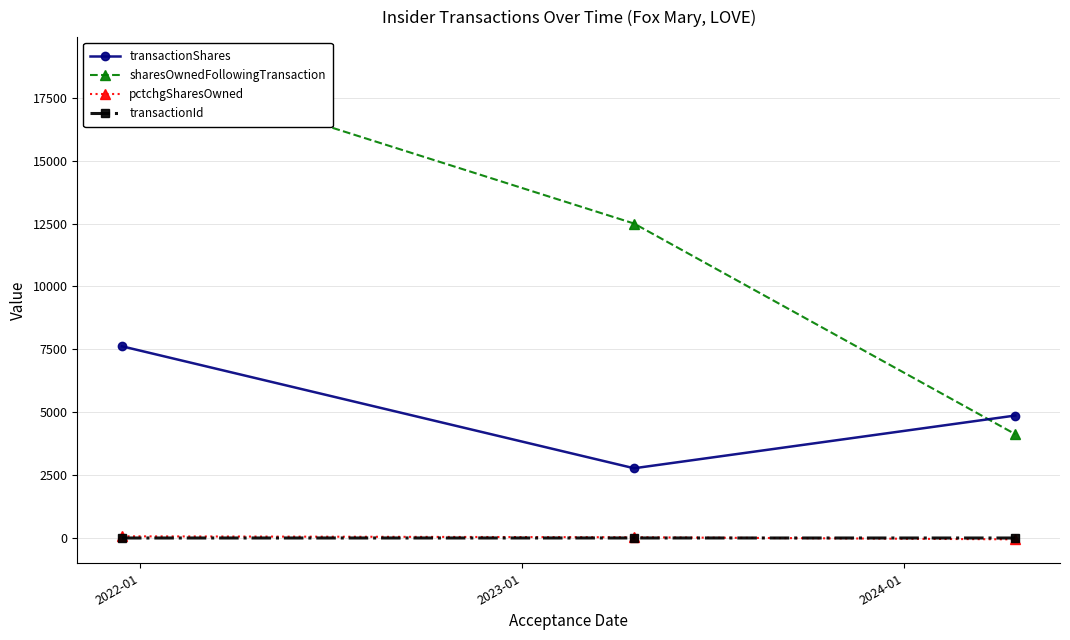

What is the lowest value of the transactionShares series?

2772